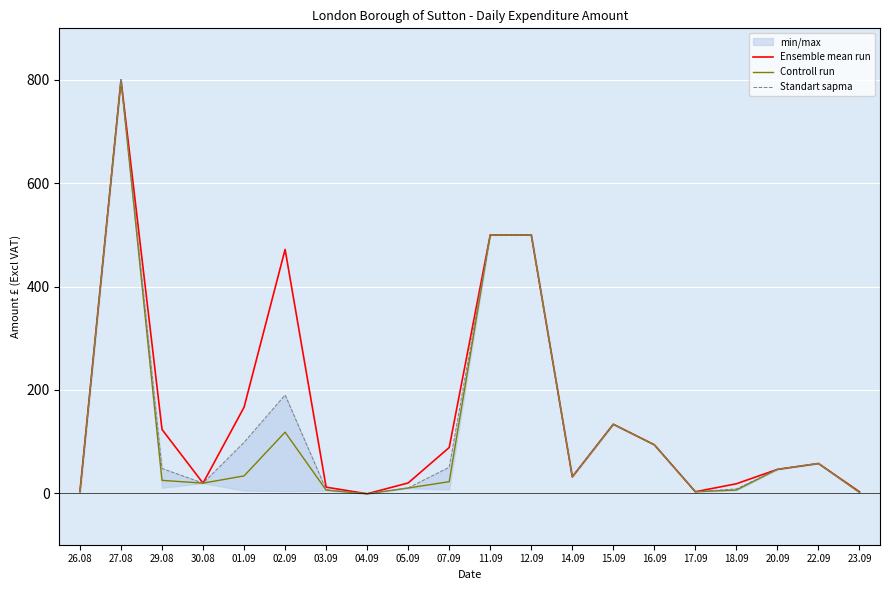

Reading left to right, transcribe all the data shown in this chart.

Ensemble mean run: 26.08=3.7	27.08=800.0	29.08=123.2	30.08=19.2	01.09=166.3	02.09=471.9	03.09=11.5	04.09=-1.4	05.09=19.6	07.09=88.3	11.09=500.0	12.09=500.0	14.09=31.4	15.09=133.3	16.09=93.5	17.09=2.6	18.09=18.1	20.09=45.9	22.09=57.3	23.09=2.5
Controll run: 26.08=1.9	27.08=800.0	29.08=24.6	30.08=19.2	01.09=33.3	02.09=118.0	03.09=5.7	04.09=-1.4	05.09=9.8	07.09=22.1	11.09=500.0	12.09=500.0	14.09=31.4	15.09=133.3	16.09=93.5	17.09=2.6	18.09=6.0	20.09=45.9	22.09=57.3	23.09=1.2
Standart sapma: 26.08=2.5	27.08=800.0	29.08=47.6	30.08=19.2	01.09=98.3	02.09=190.0	03.09=6.7	04.09=-1.4	05.09=10.1	07.09=50.0	11.09=500.0	12.09=500.0	14.09=31.4	15.09=133.3	16.09=93.5	17.09=2.6	18.09=8.1	20.09=45.9	22.09=57.3	23.09=1.2